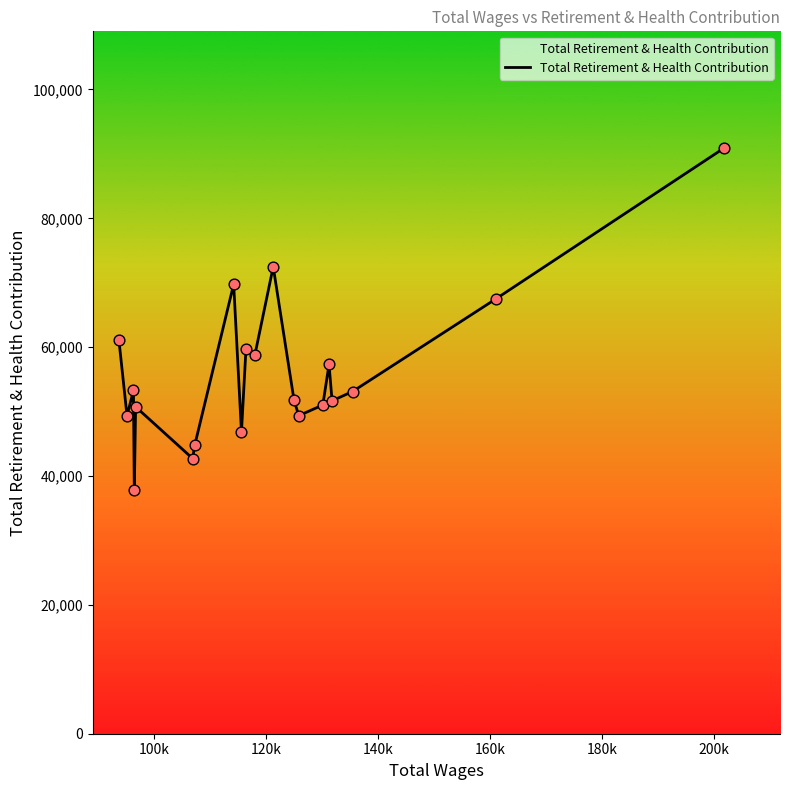

What is the difference between the maximum and minimum values?

53089